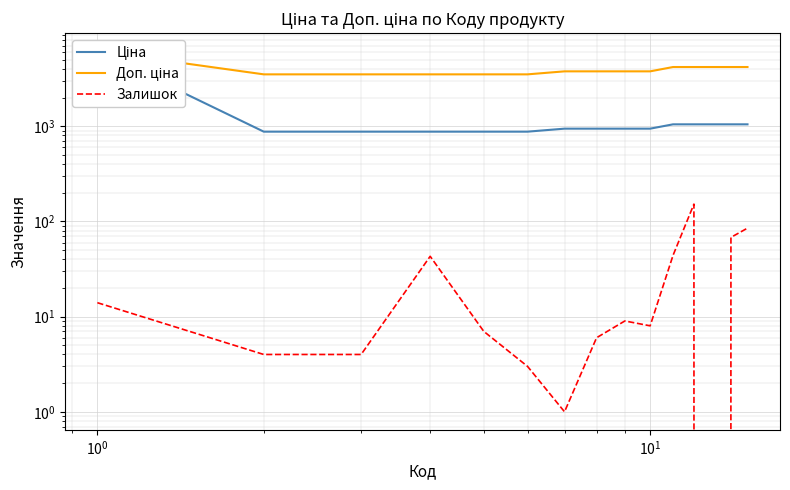

Rank the series by their maximum value, from lowest to highest.

Залишок, Ціна, Доп. ціна